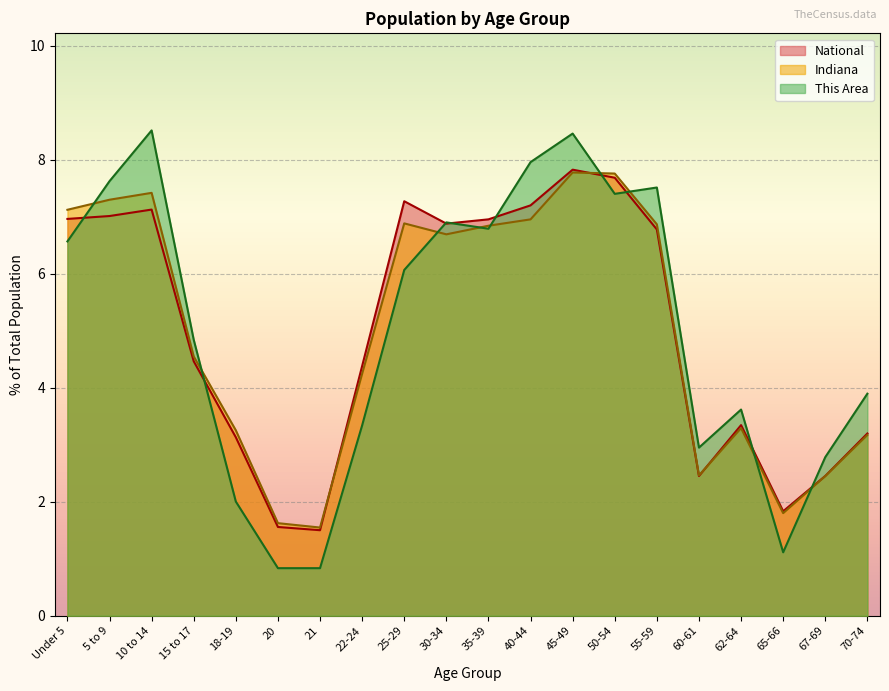

At 50-54, list the series in order from smallest to largest.

This Area, National, Indiana